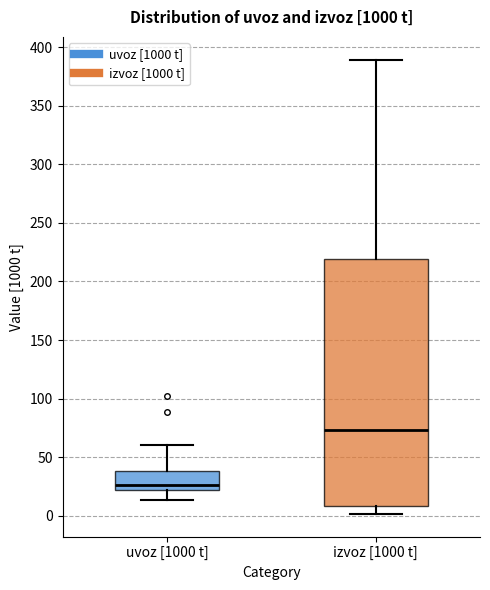

Which box's median line is the lowest?

uvoz [1000 t]